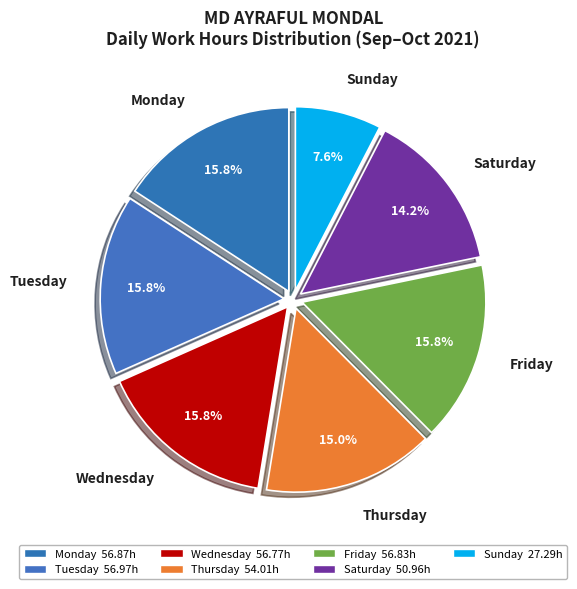

Which category has the smallest portion of the pie?

Sunday